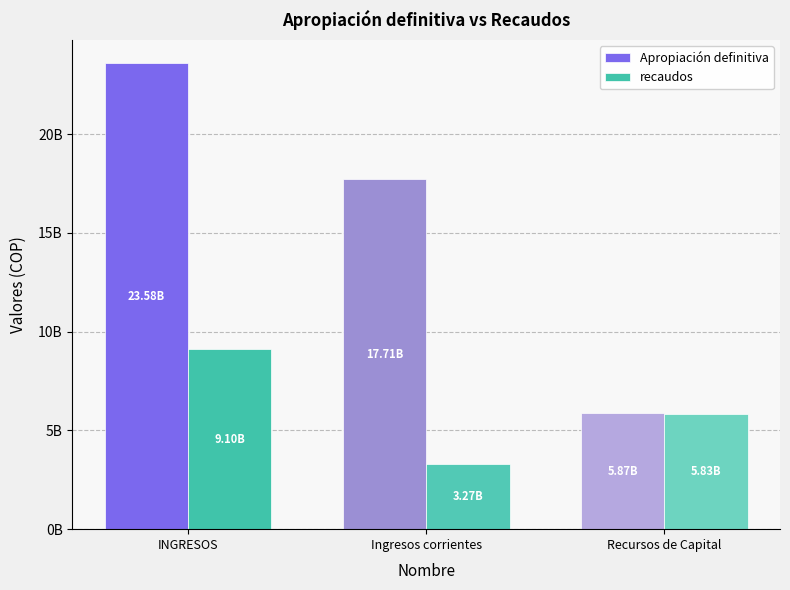

At which label does recaudos first exceed 5830197589?

INGRESOS